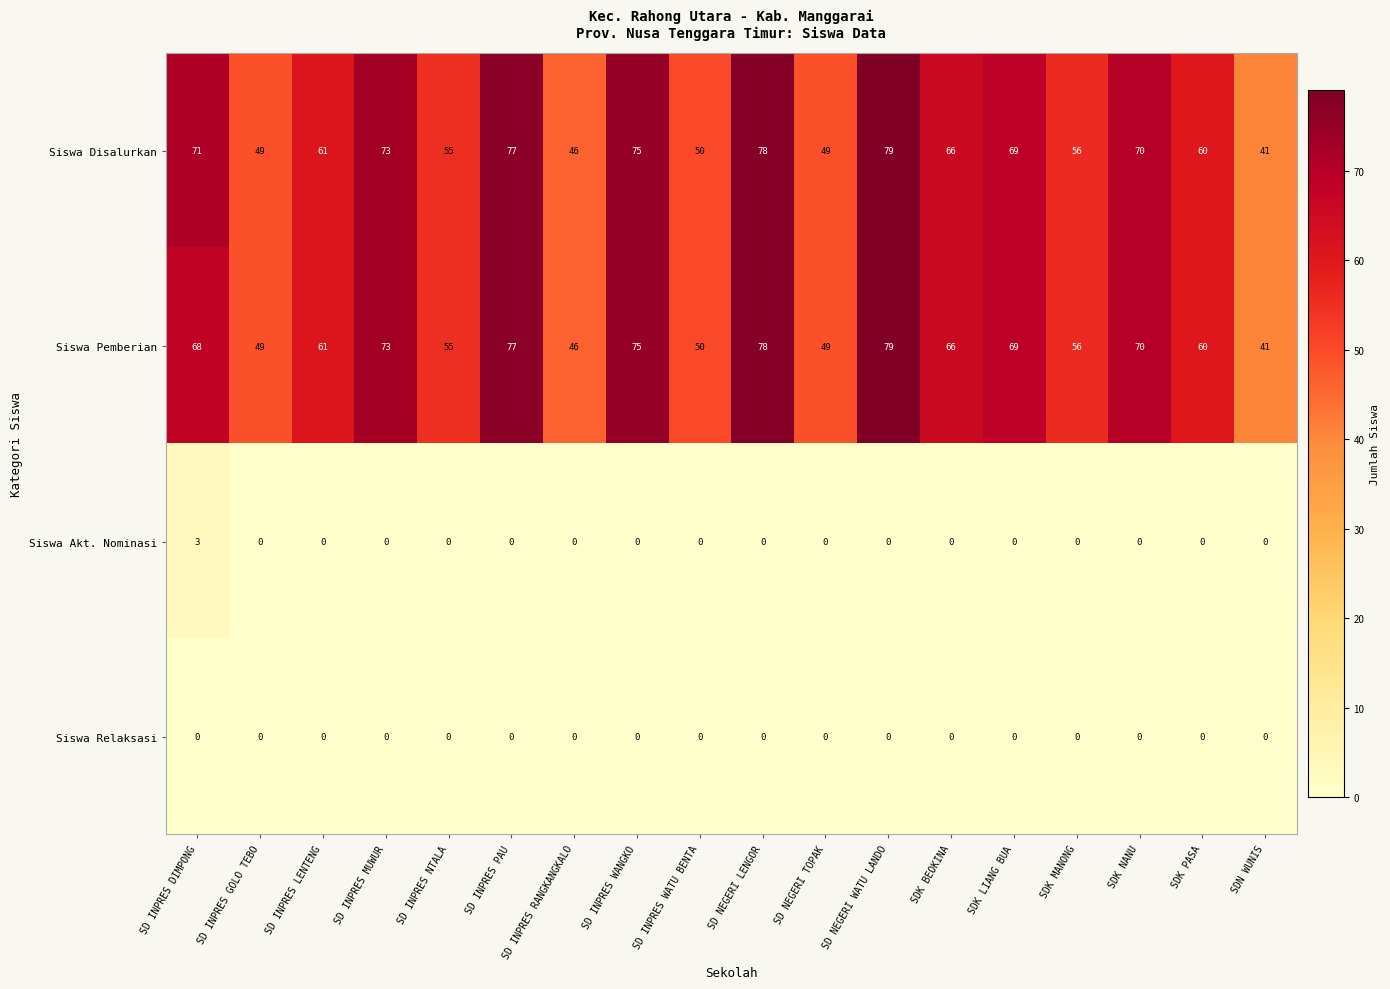

What is the sum of all Siswa Pemberian values?

1122